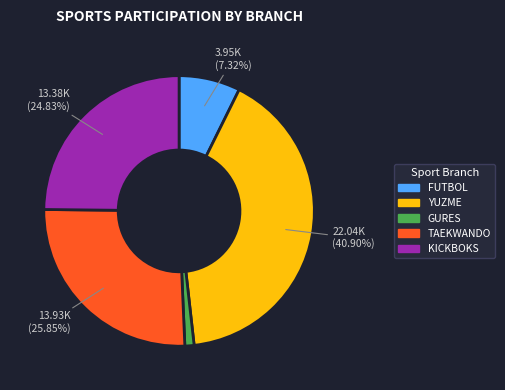

Is the sum of TAEKWANDO and KICKBOKS greater than half?

Yes